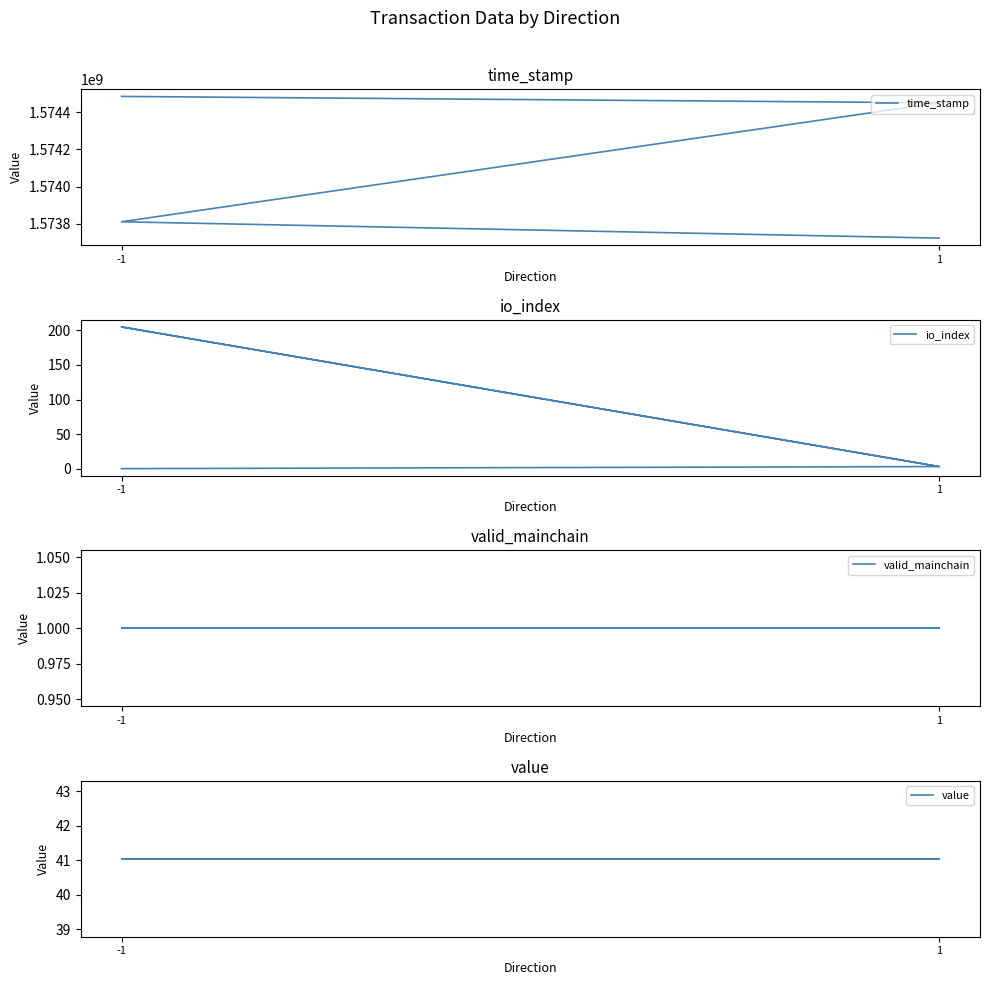

At which category is the sum across all series the highest?

-1